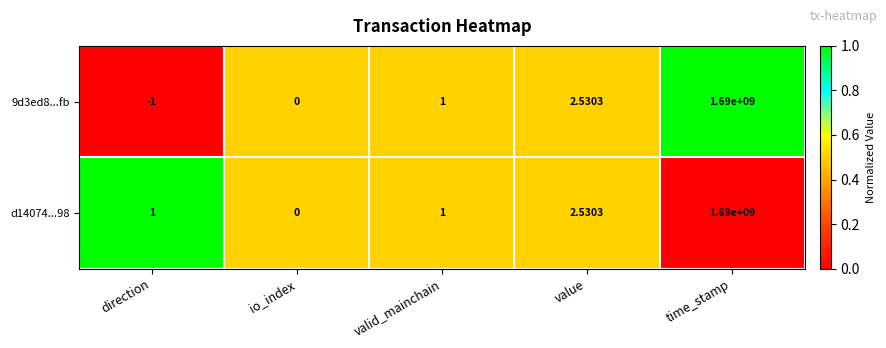

At which label is d14074...98 closest to 845000000?

value